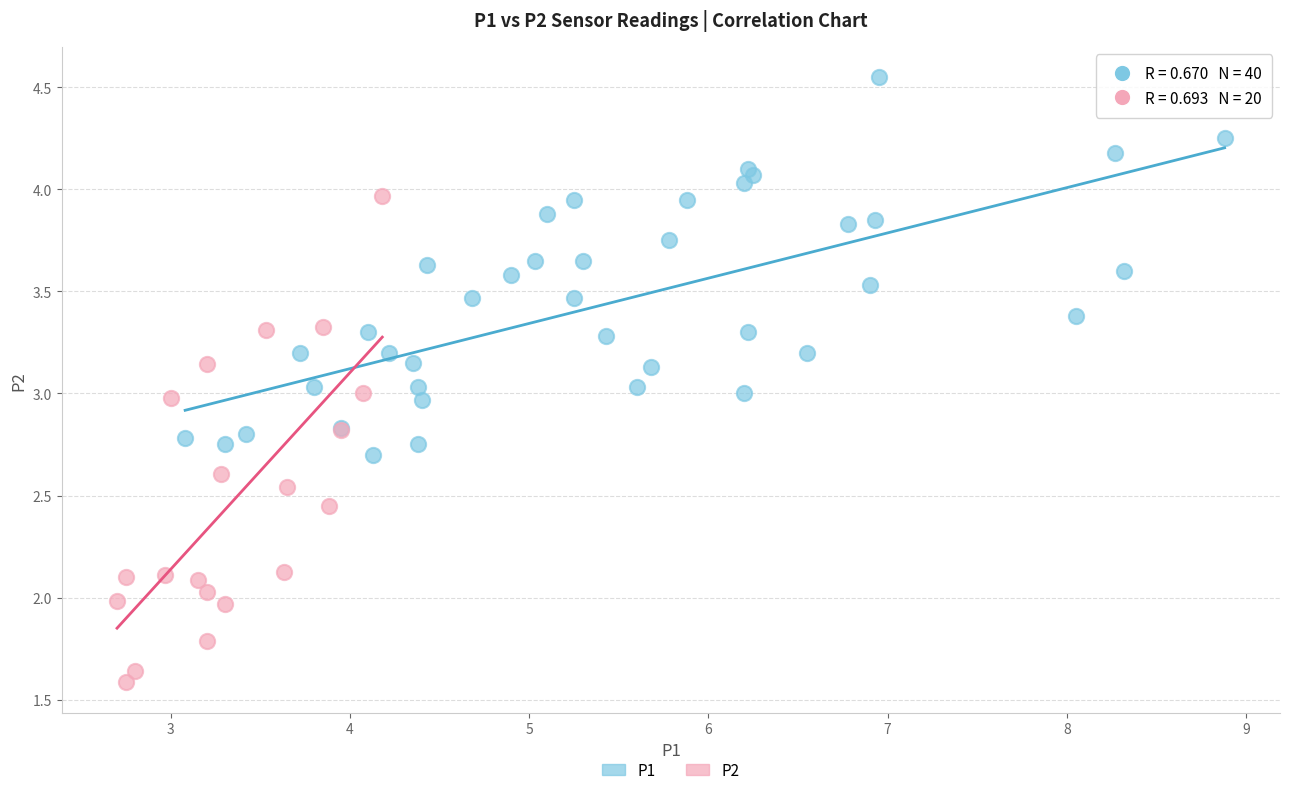

Which series has the widest spread of Y values?

P2